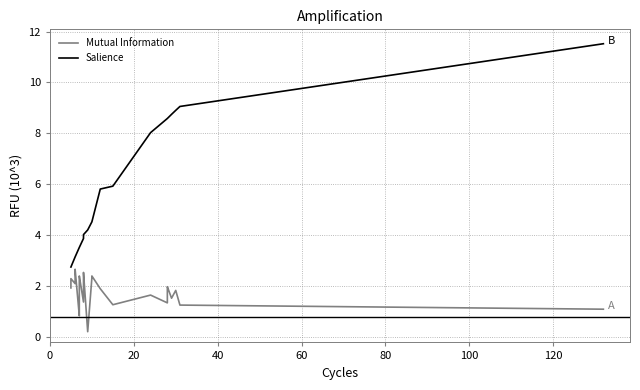

What is the sum of all Mutual Information values?

75.8